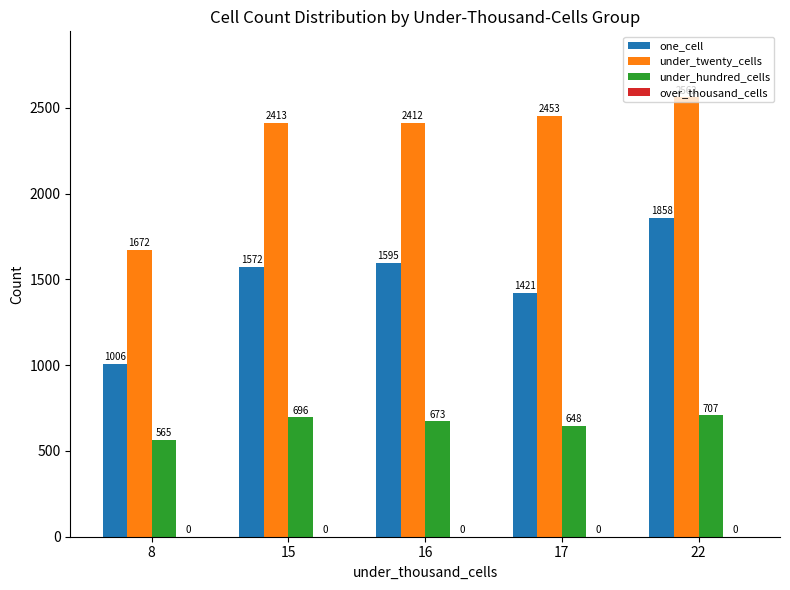

Is it true that under_hundred_cells equals 800 at 8?

False